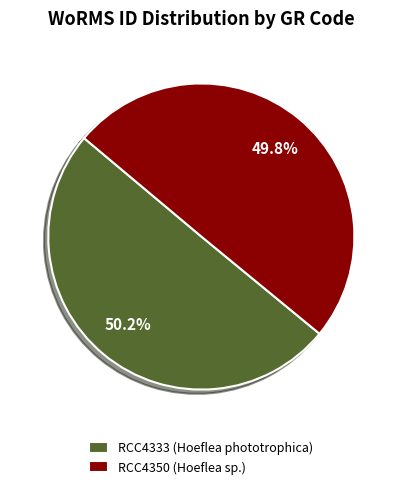

Is it true that RCC4350 is 50% of the pie?

True